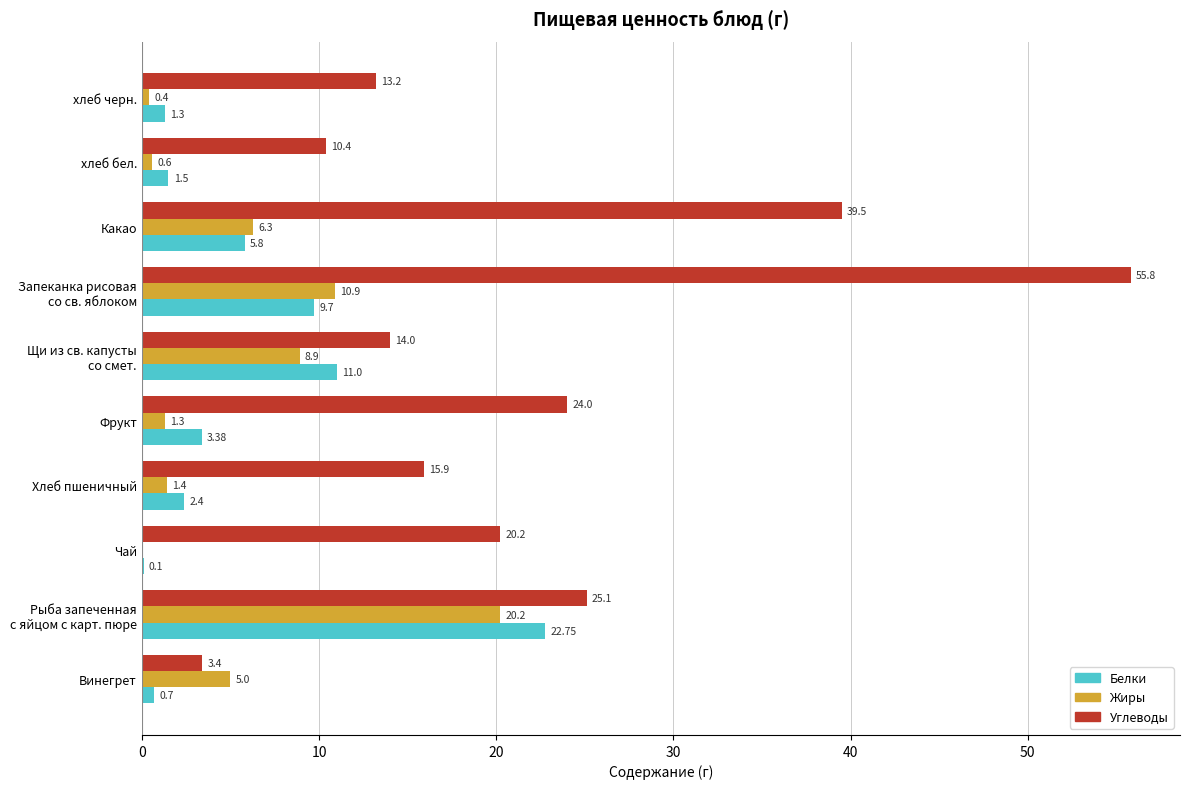

What is the sum of all Углеводы values?

221.5